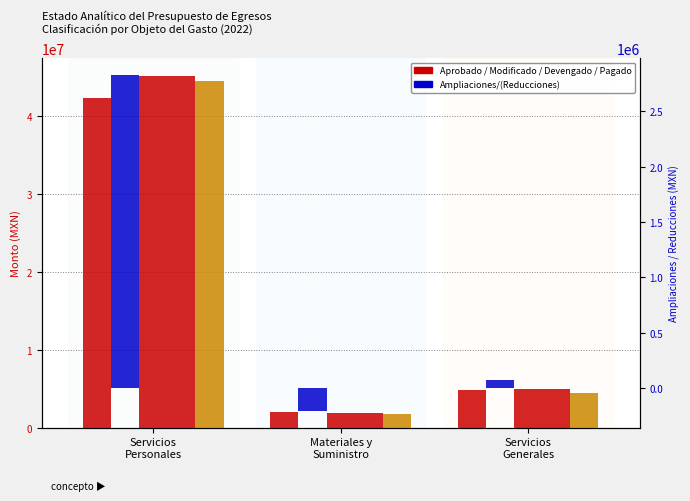

True or false: Pagado has a value of 21062959.1 at Servicios
Personales.

False